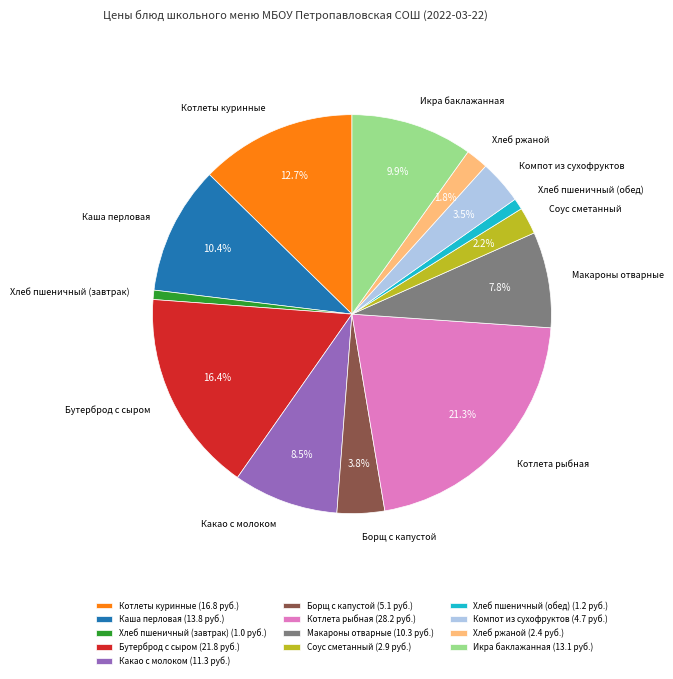

To the nearest percent, what percentage of the pie is Хлеб ржаной?

2%